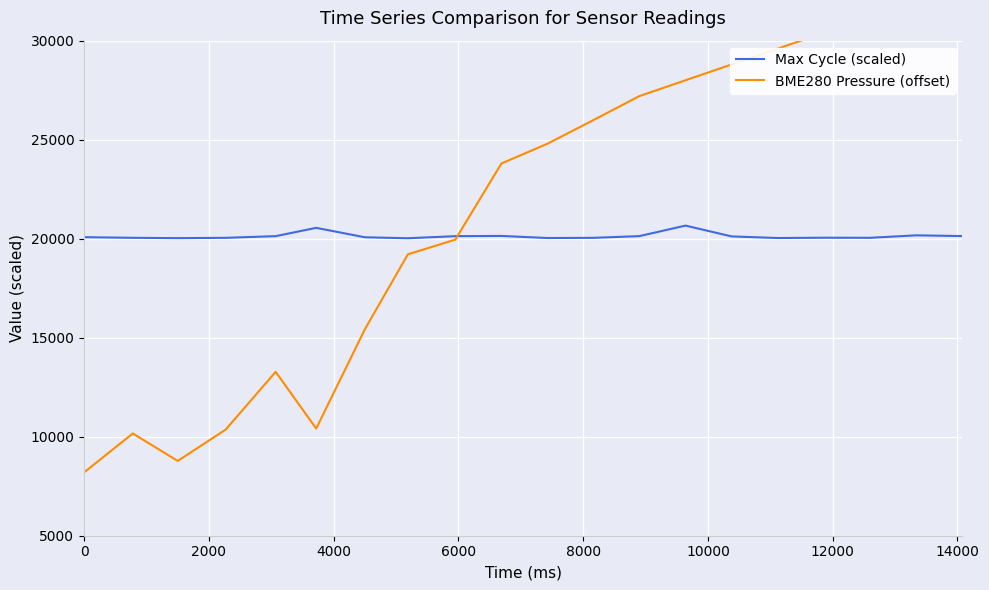

How many times do BME280 Pressure (offset) and Max Cycle (scaled) cross each other?

1